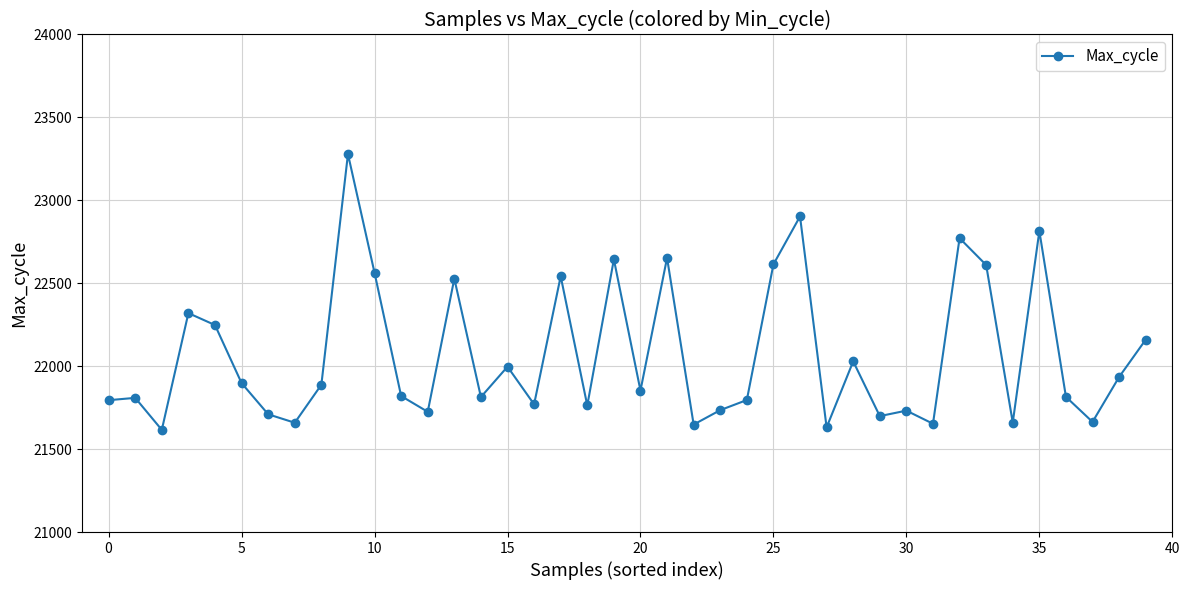

True or false: there are more than 1 points higher than both neighbors.

True